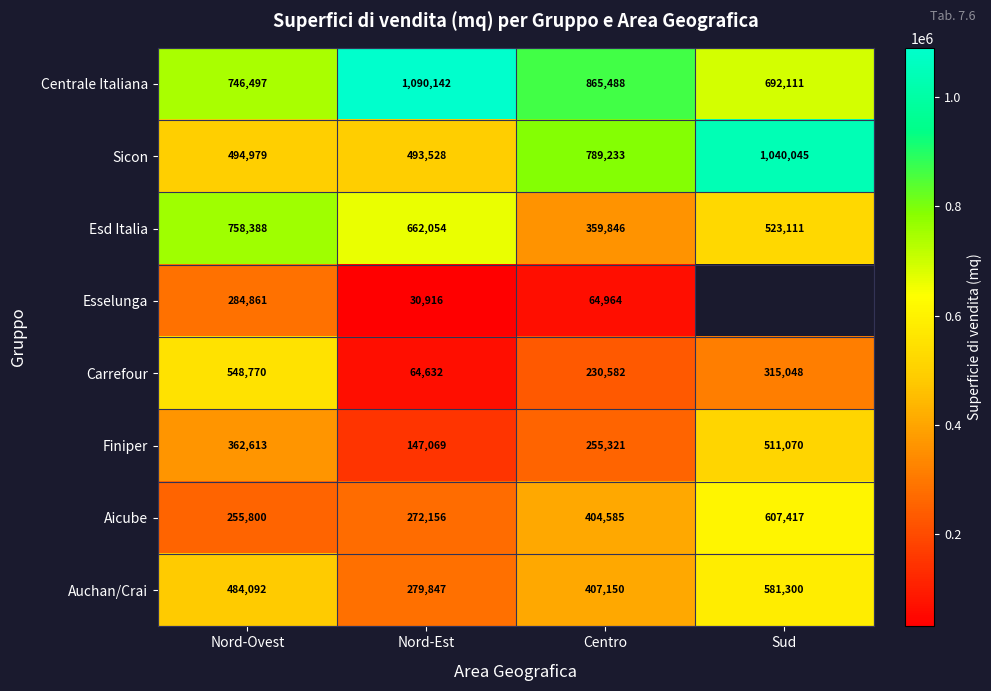

The value of Carrefour at Centro is 328947.2. True or false?

False